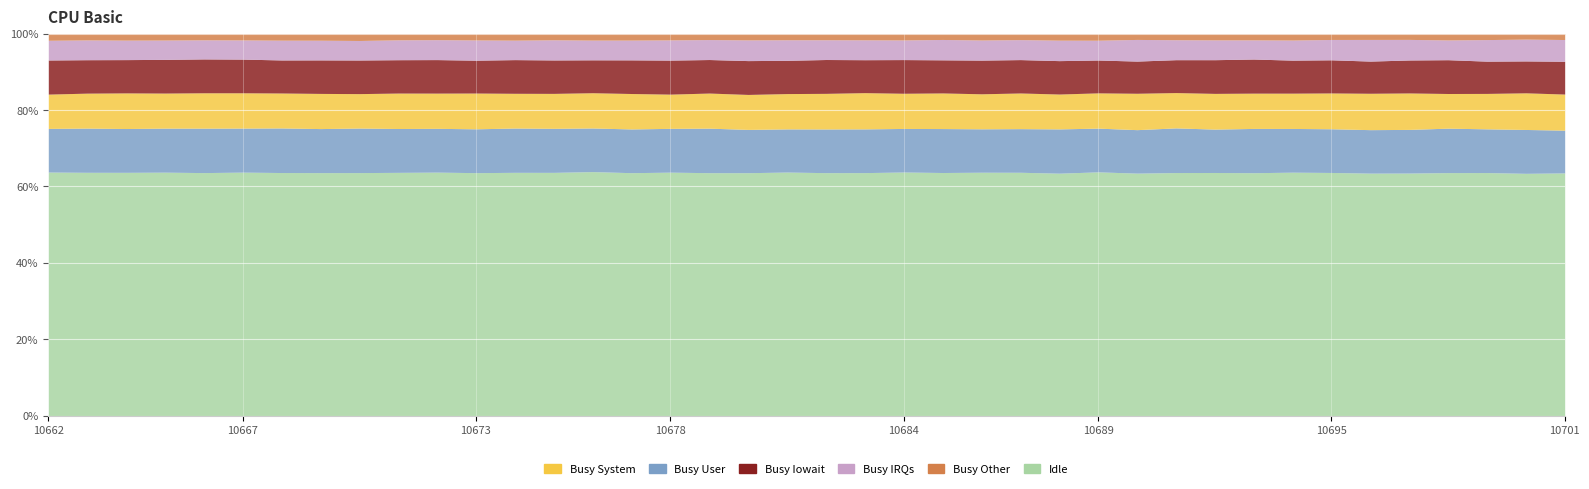

The value of Idle at 10678 is 94.2. True or false?

False